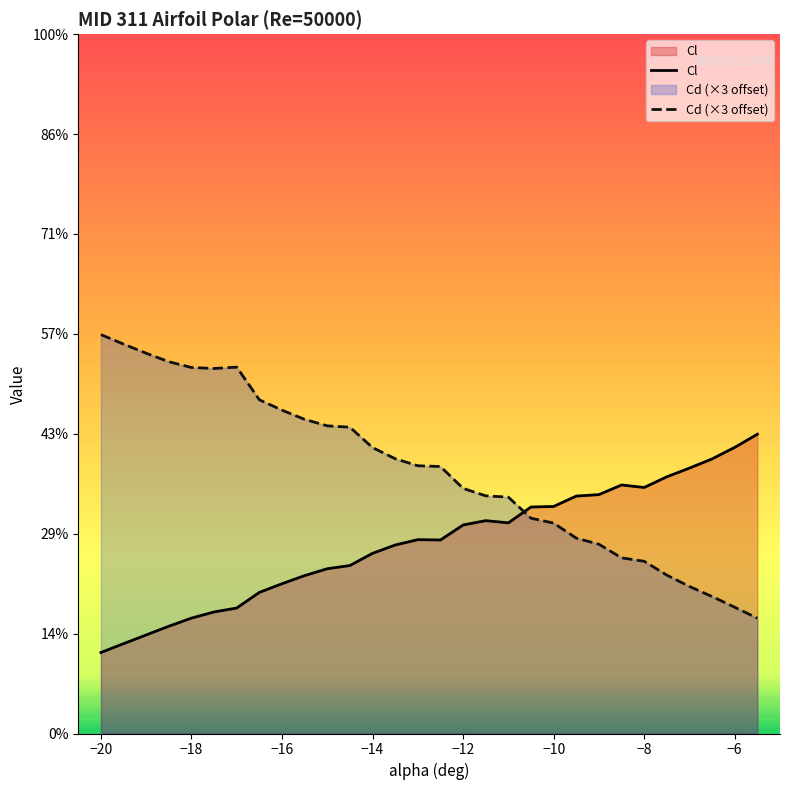

At which category does Cd reach its first local valley?

-17.5